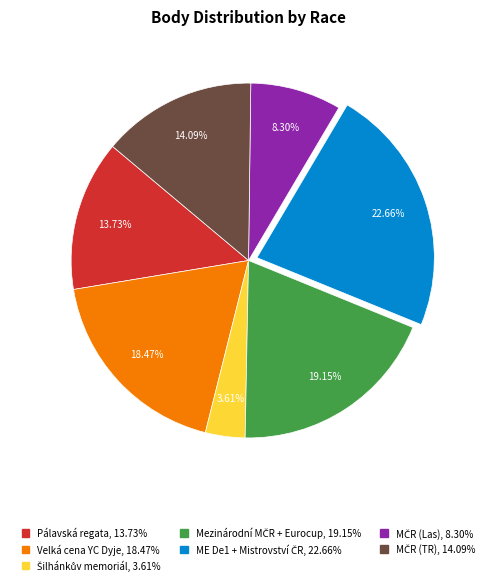

Is there any slice that represents more than half of the pie?

No